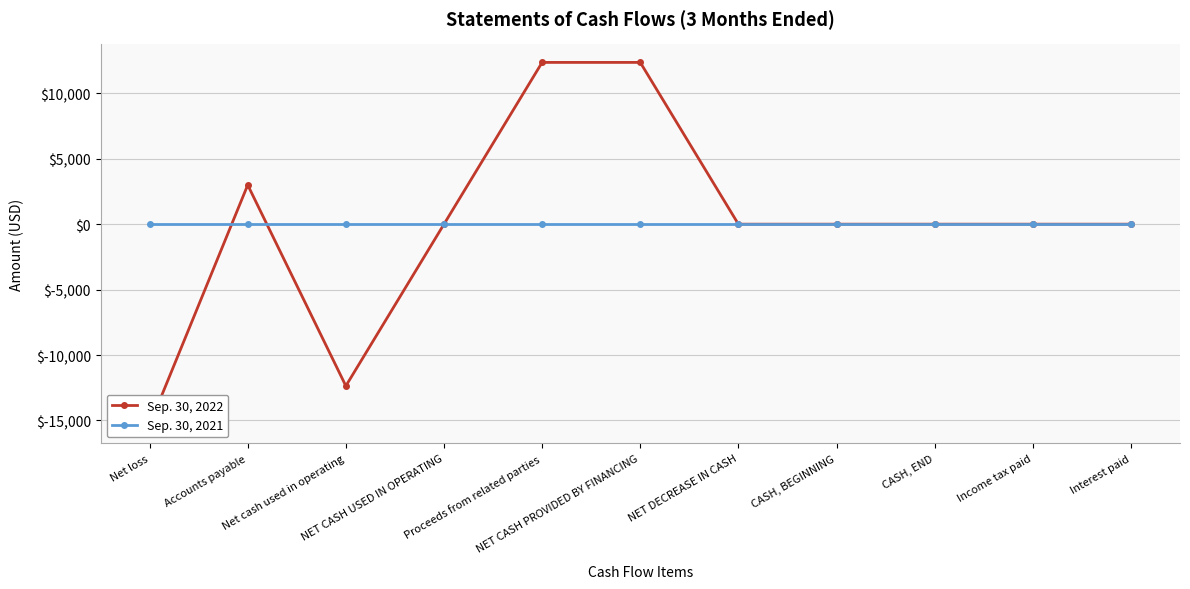

How many negative values does the Sep. 30, 2022 series have?

2